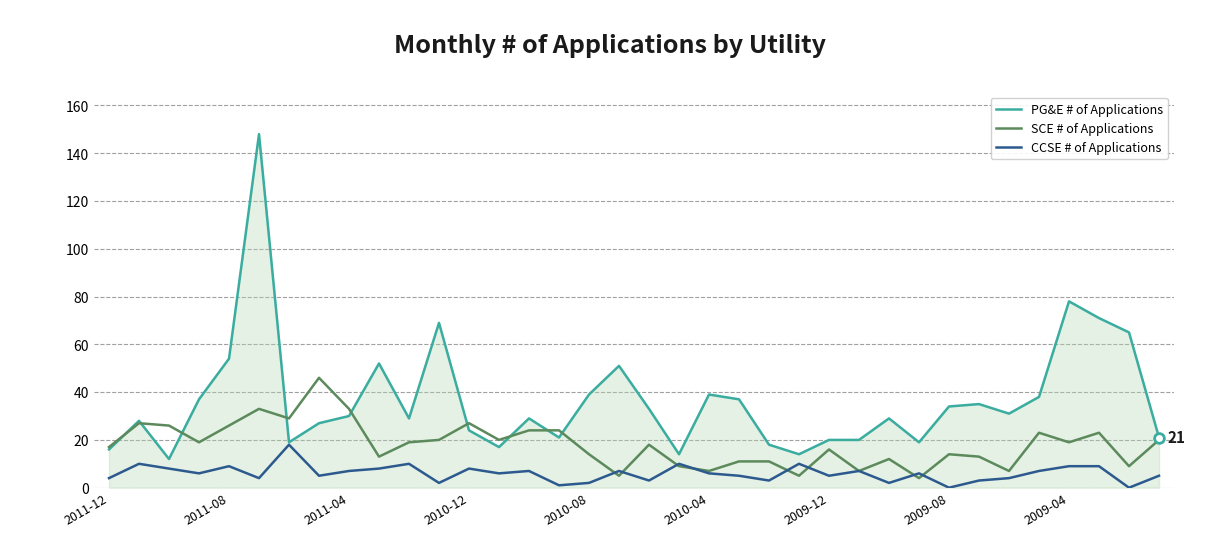

List the series in order of their overall mean, lowest first.

CCSE # of Applications, SCE # of Applications, PG&E # of Applications